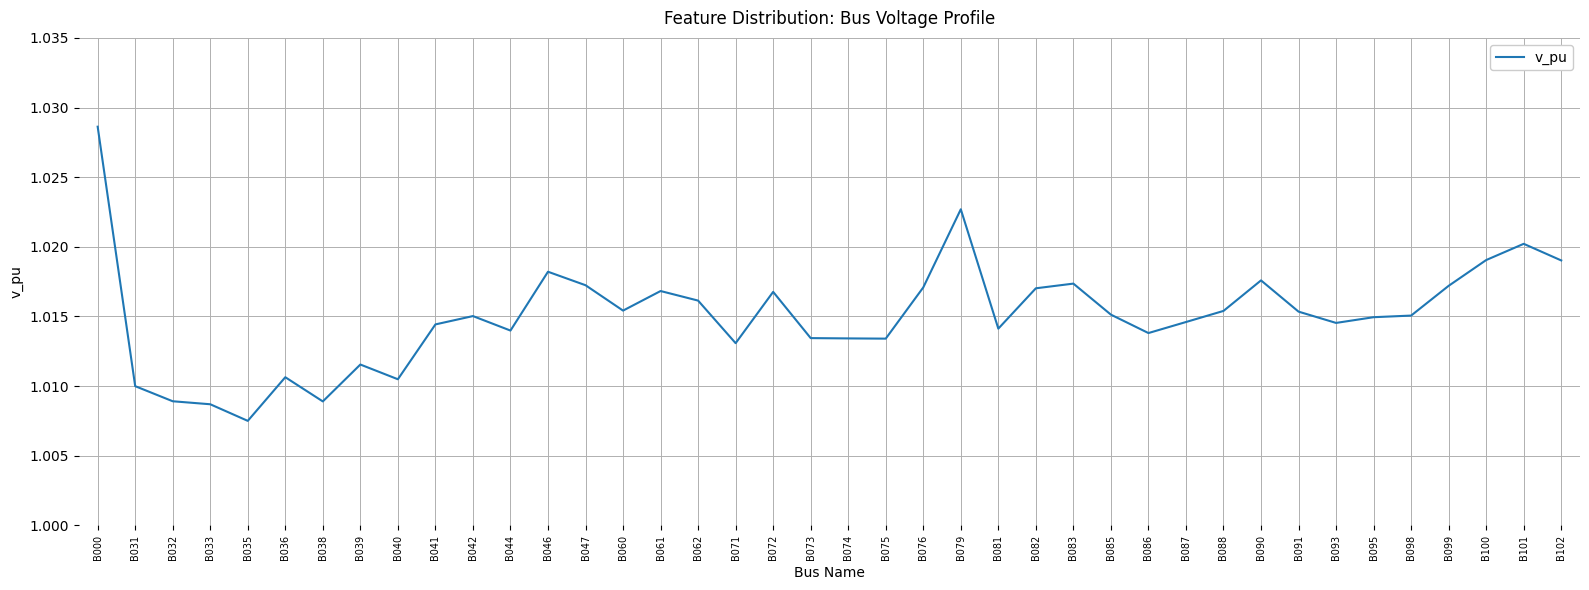

Between B085 and B040, which is larger?

B085